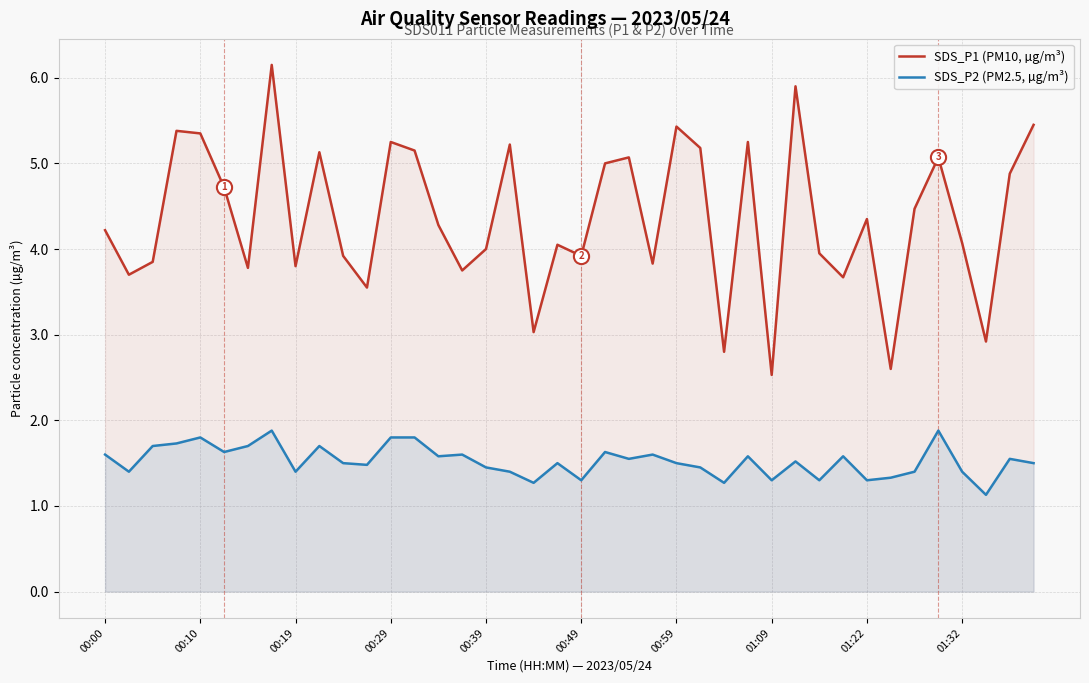

Which series reaches the minimum Y coordinate?

SDS_P2 (PM2.5, µg/m³)